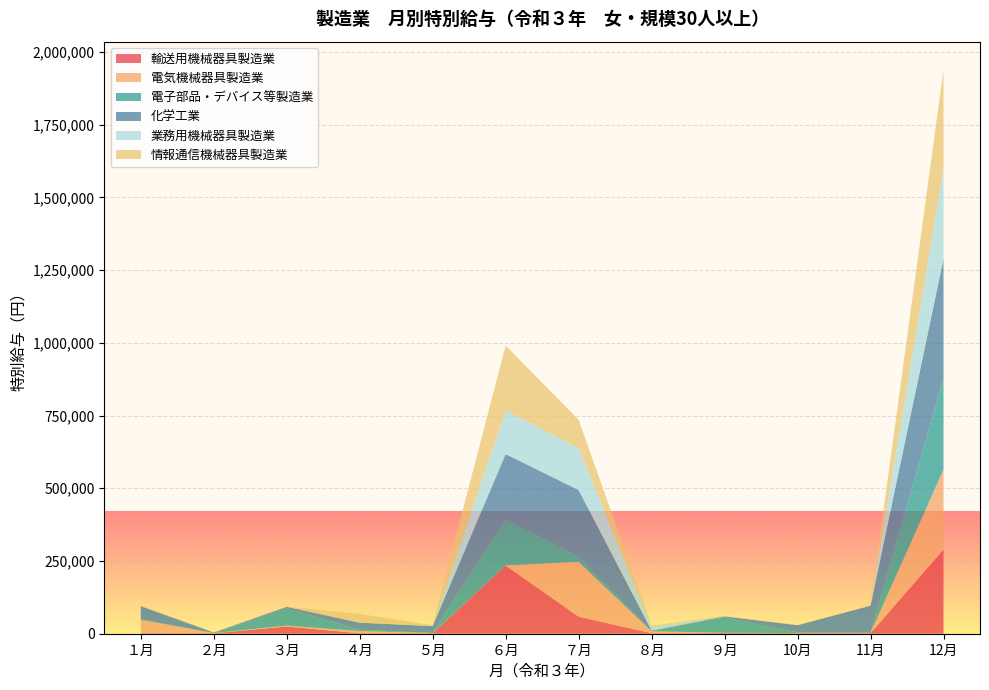

Which category has the highest value in the 輸送用機械器具製造業 series?

12月